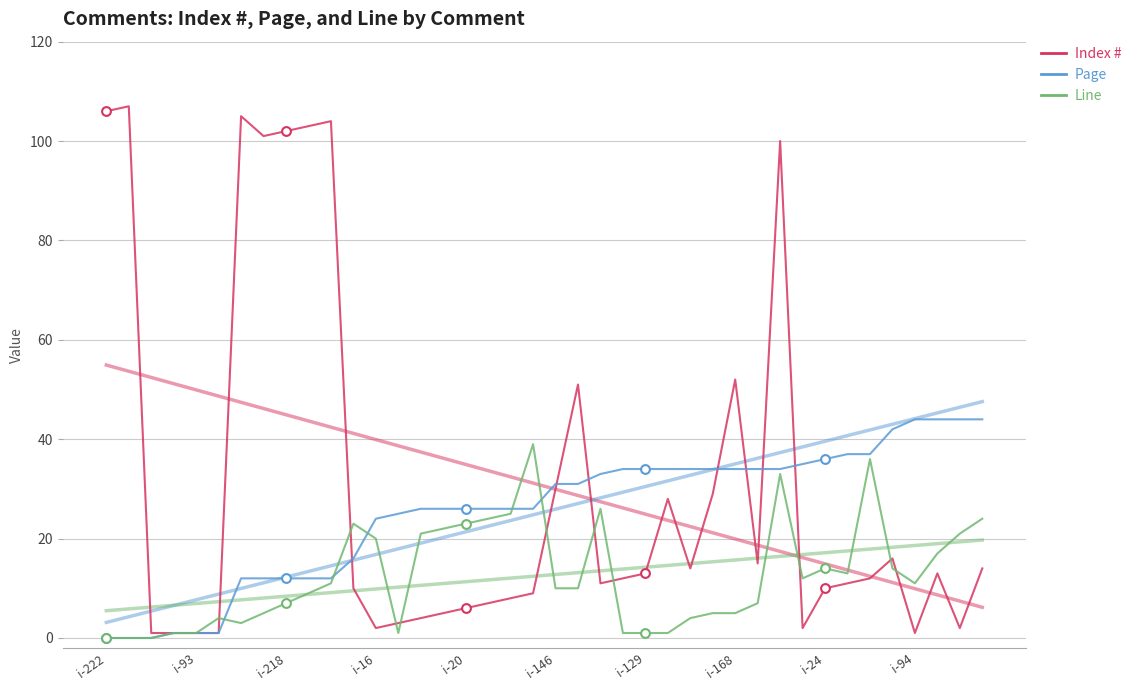

Which series has the largest total across all categories?

Index #